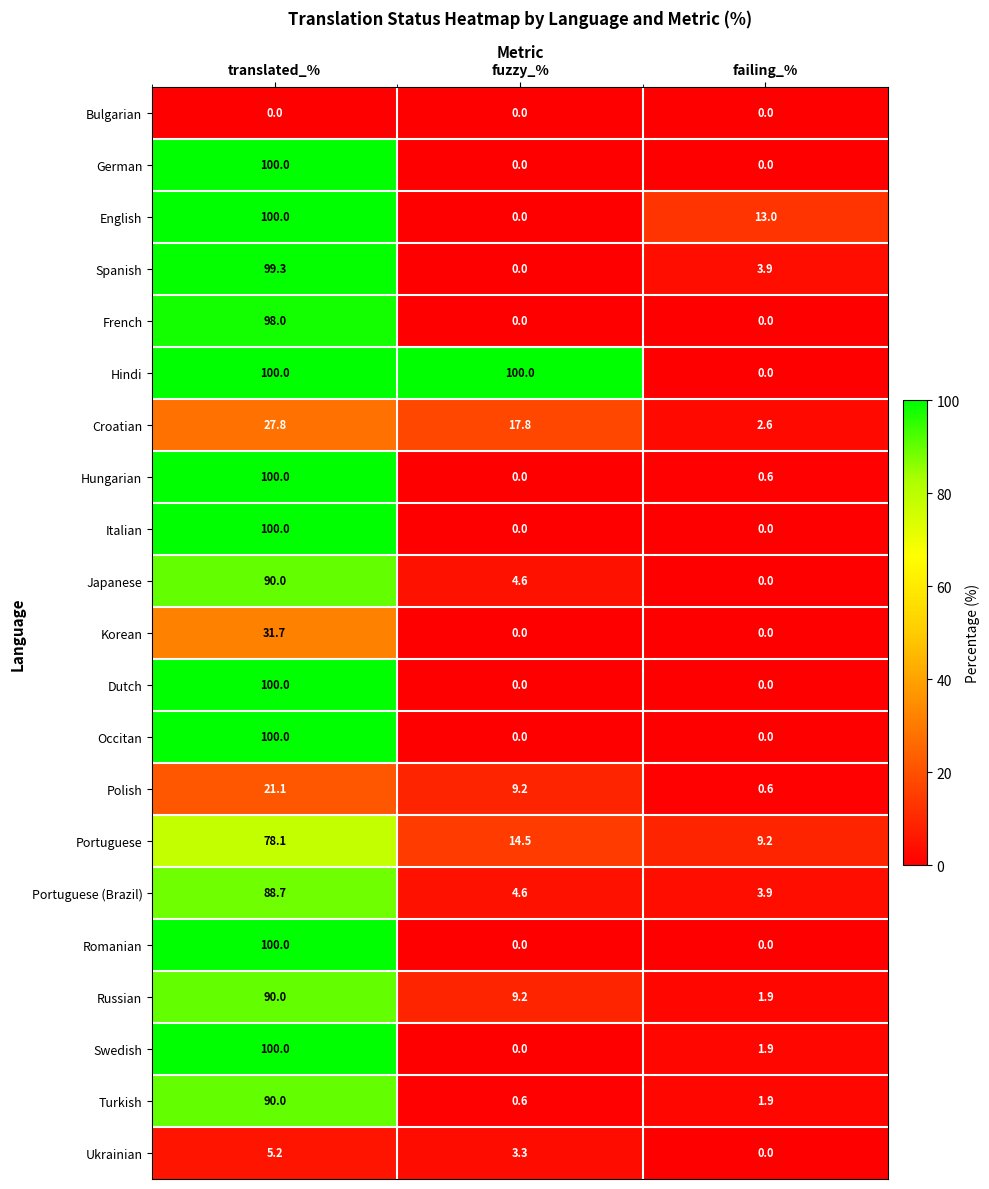

Where is Hungarian nearest to the value 50?

failing_%